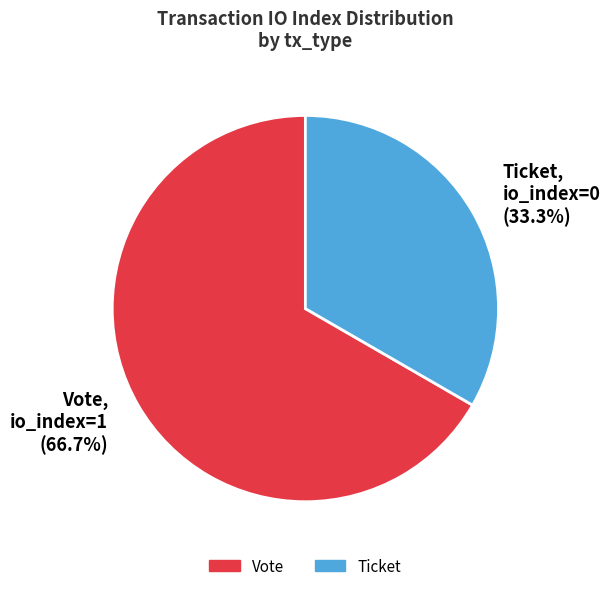

How many slices are in this pie chart?

2